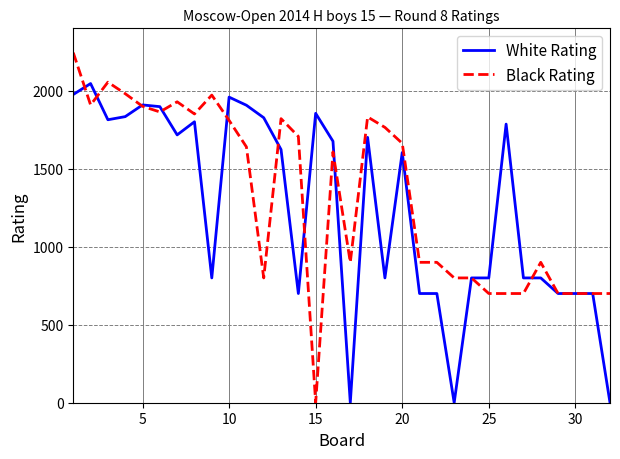

How many lines are shown in the chart?

2